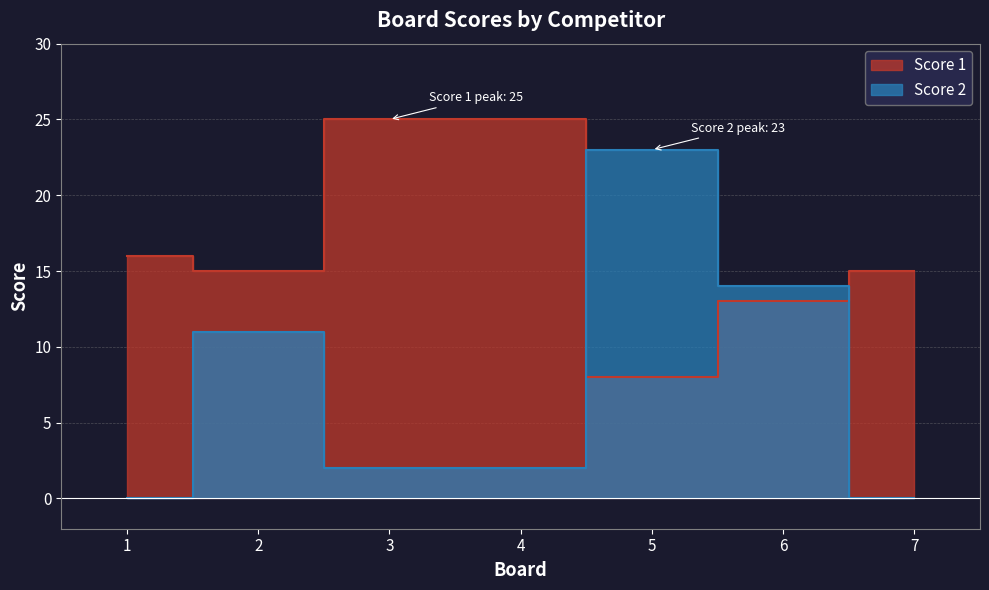

True or false: Score 2 and Score 1 intersect in this chart.

True